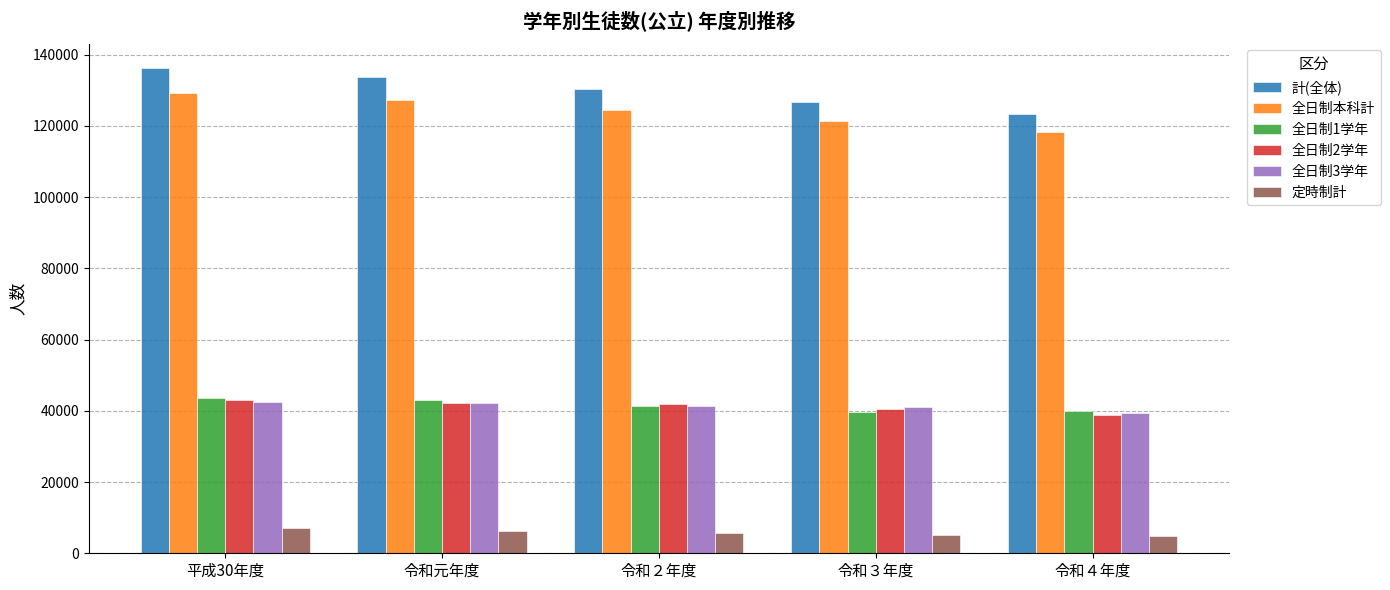

At which label is 全日制1学年 closest to 41638?

令和２年度